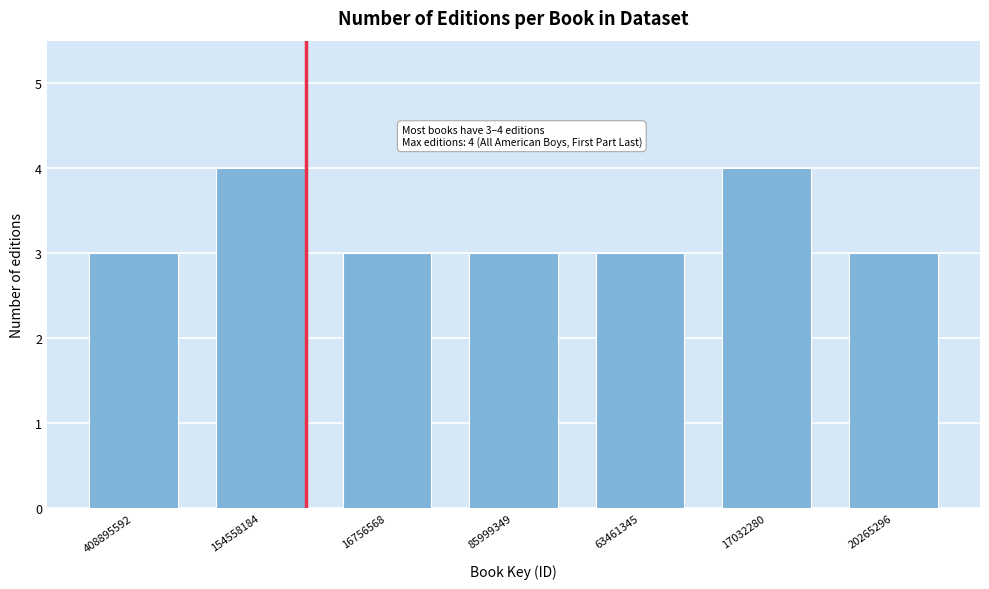

Reading left to right, transcribe all the data shown in this chart.

3	4	3	3	3	4	3